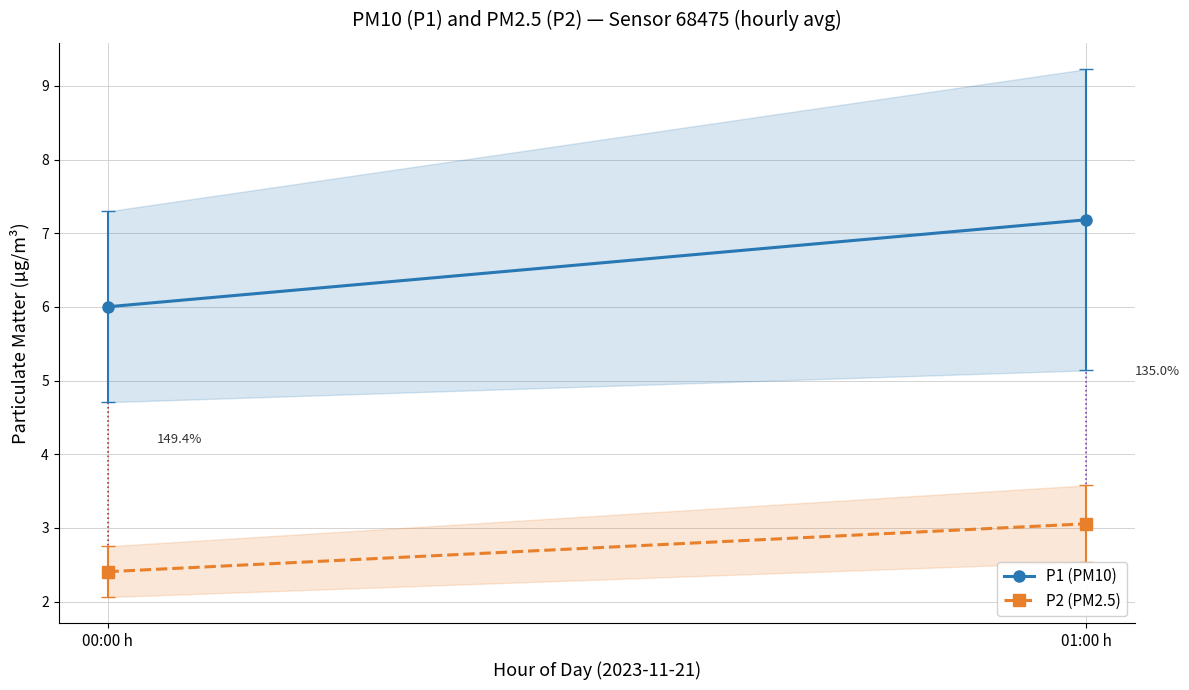

Rank the series by their maximum value, from lowest to highest.

P2 (PM2.5), P1 (PM10)